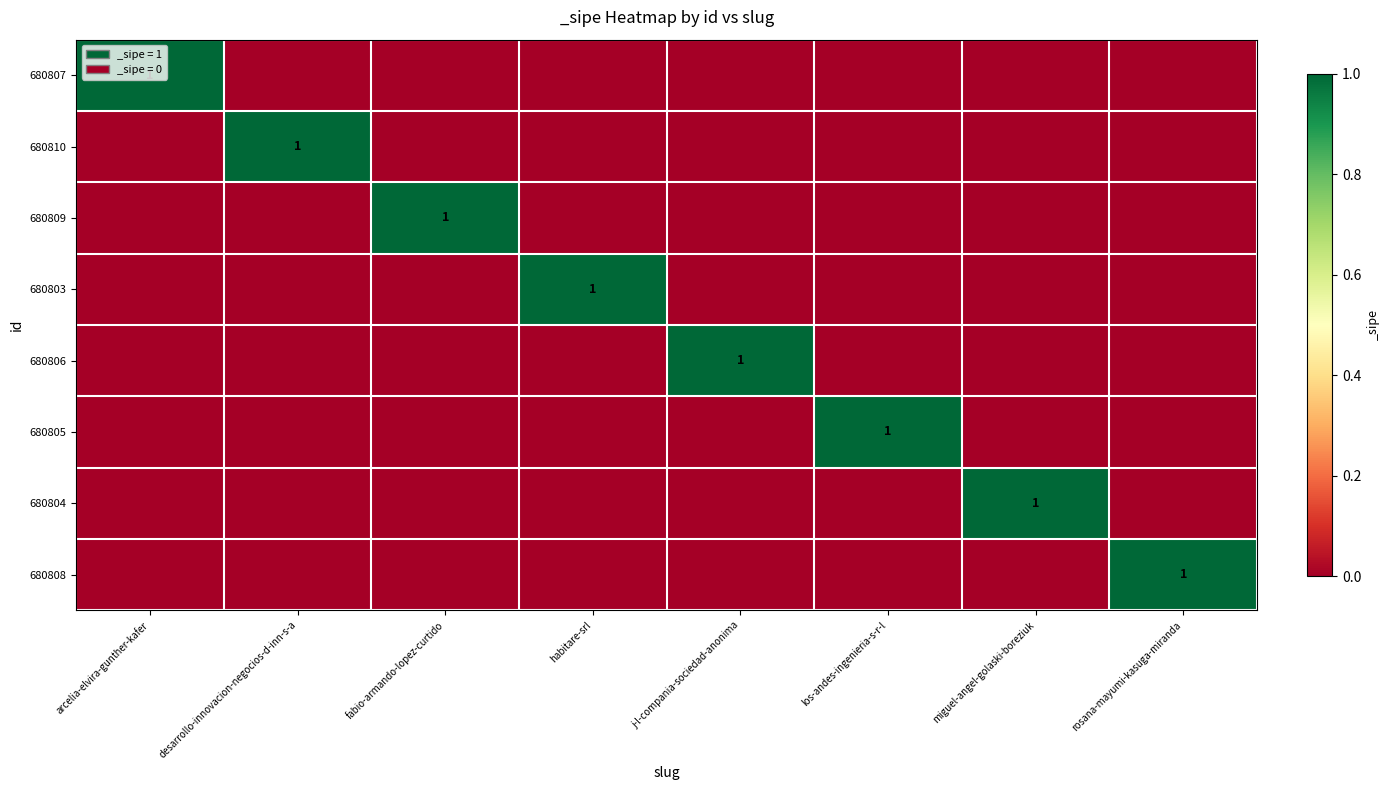

At which category does the chart reach its minimum across all series?

desarrollo-innovacion-negocios-d-inn-s-a